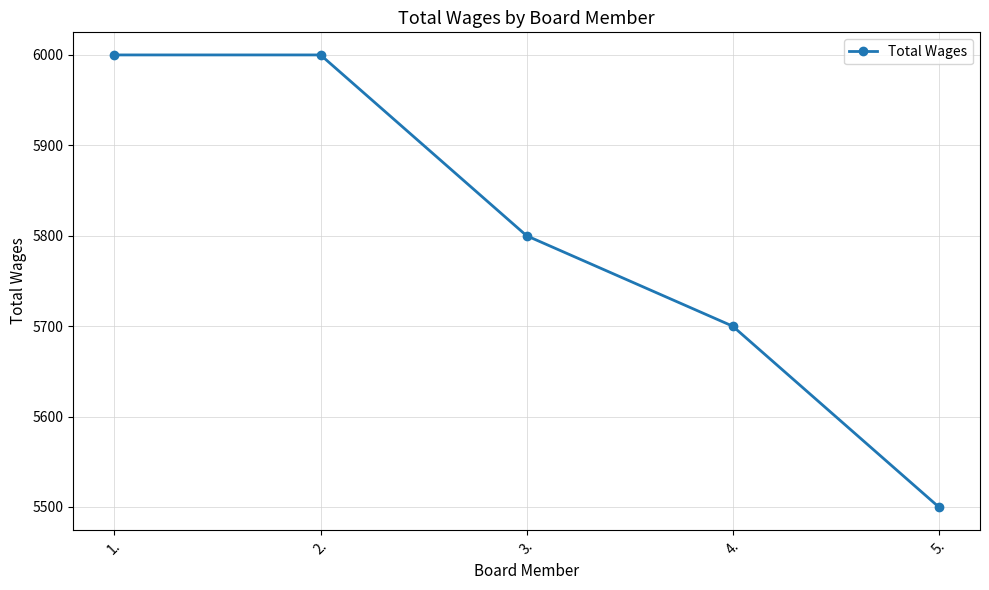

True or false: the data shows 6000 at 2..

True